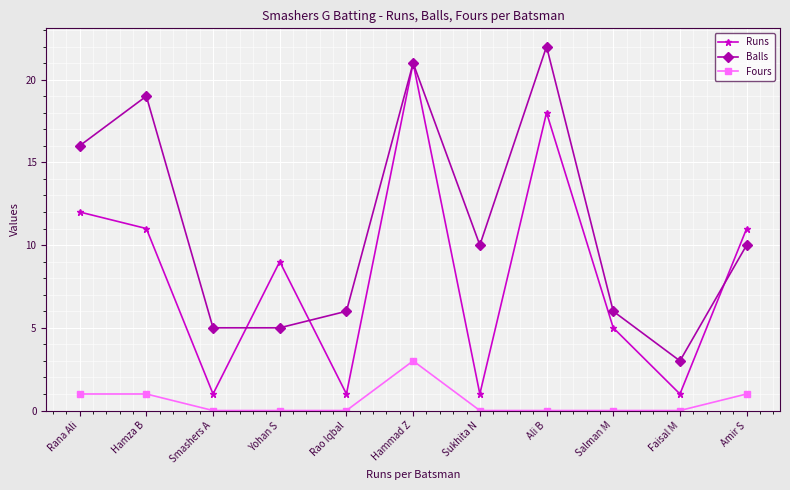

What is the difference between the Balls values at Yohan S and Faisal M?

2